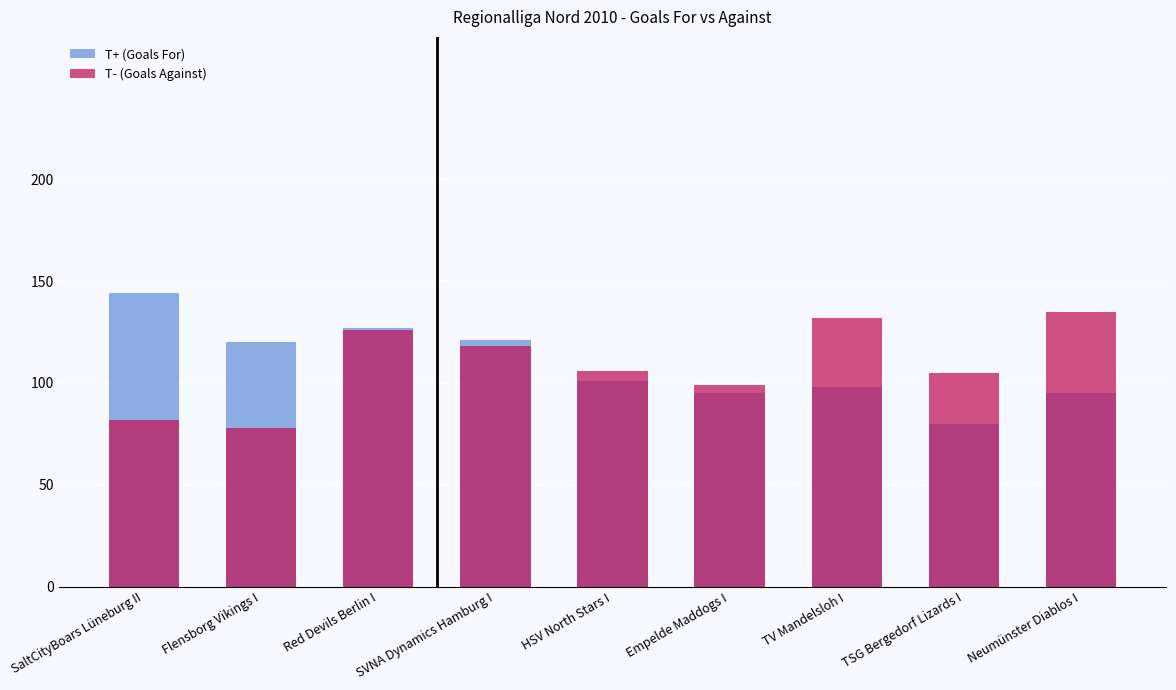

What is the difference between the highest and lowest values at Red Devils Berlin I?

1